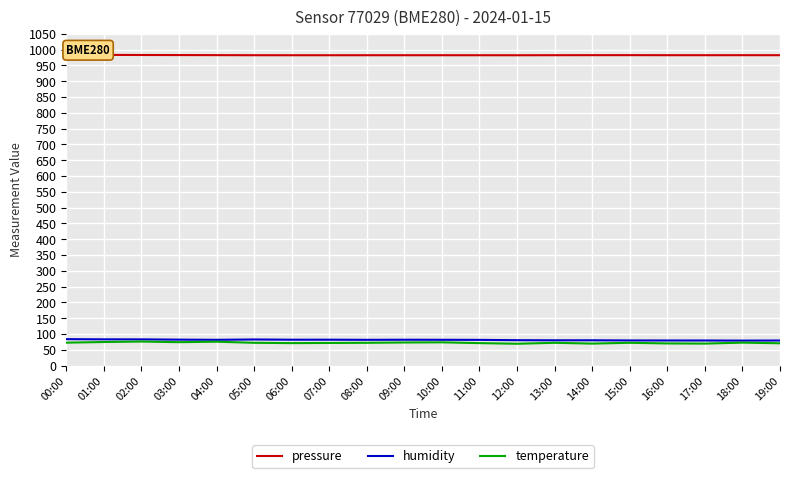

How many interior local valleys does the pressure series have?

3